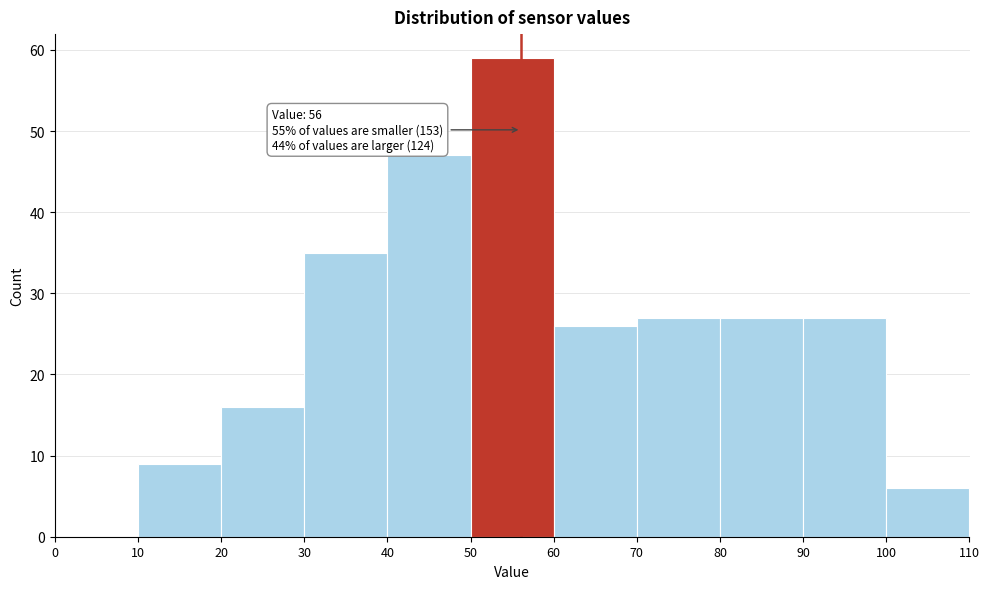

Over which range of the x-axis is the bar tallest?

50 to 60